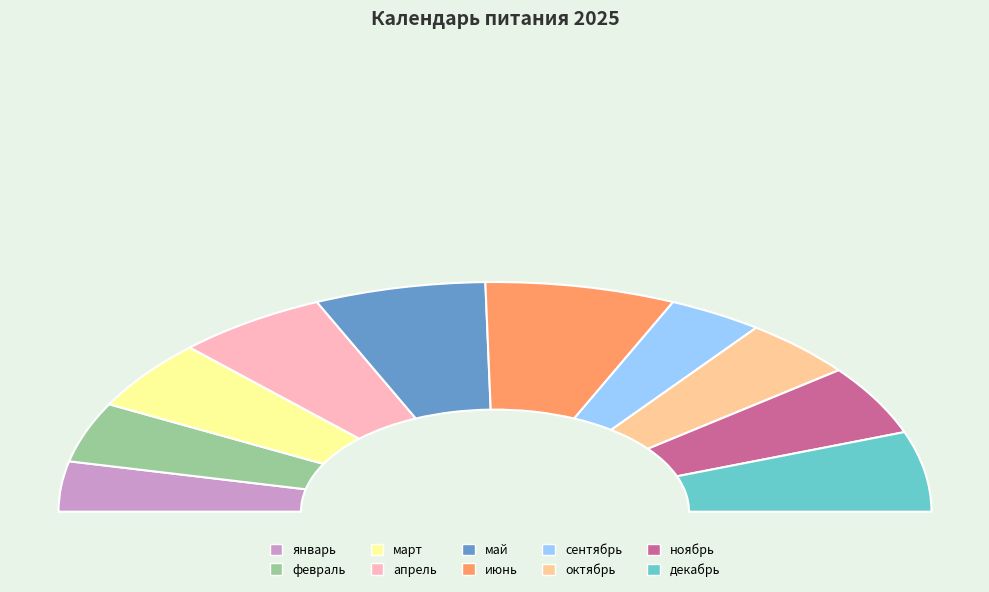

Which slice is the smallest?

январь